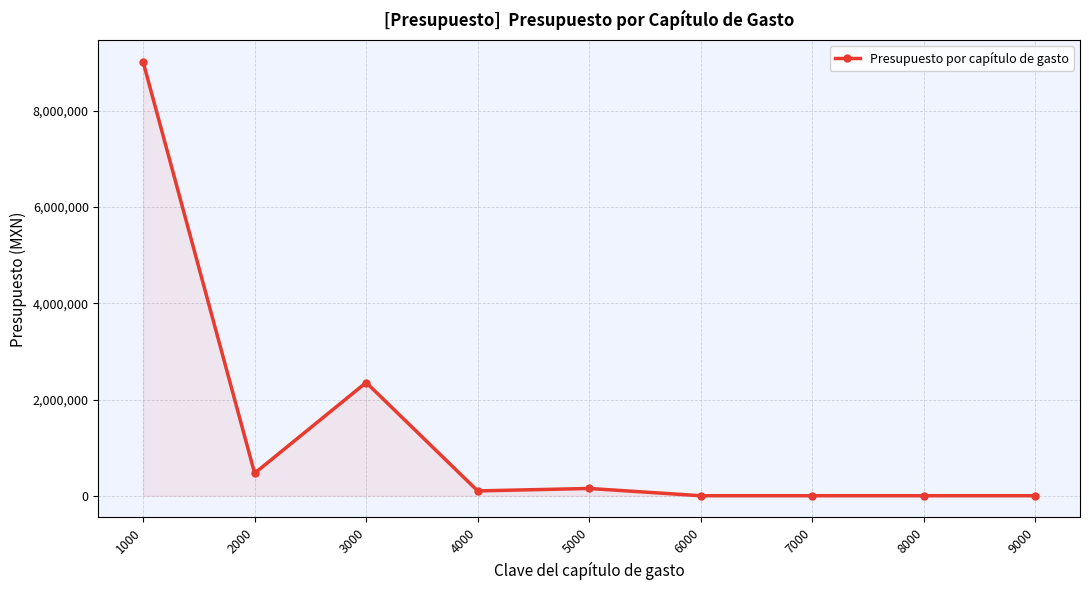

How many lines are shown in the chart?

1